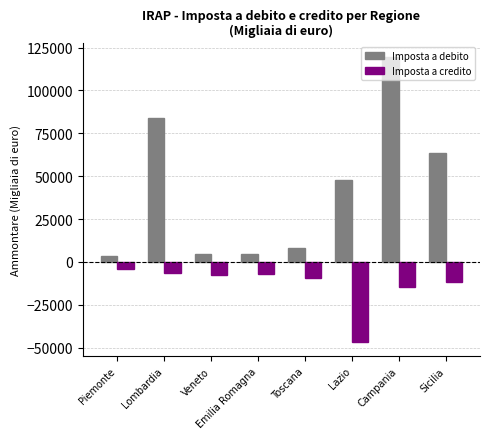

List the series in order of their peak value, lowest first.

Imposta a credito, Imposta a debito